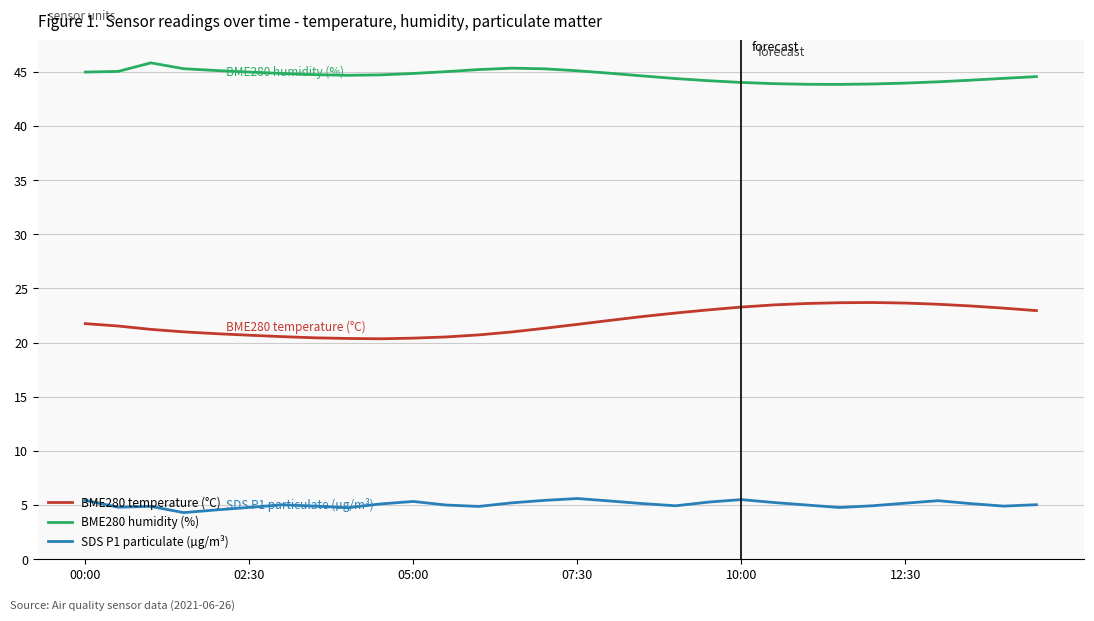

True or false: SDS P1 particulate (µg/m³) and BME280 humidity (%) cross at least once.

False